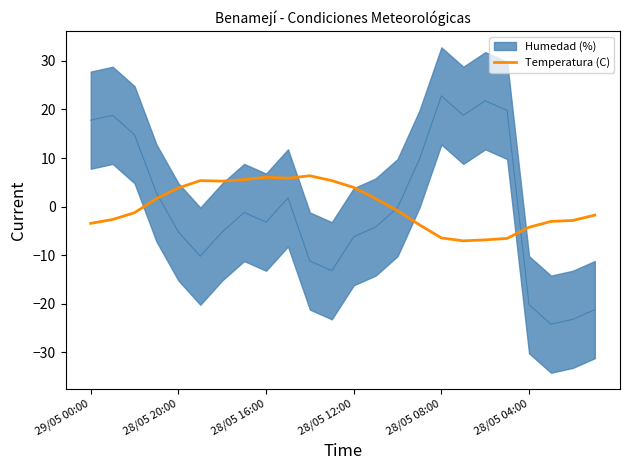

The Temperatura (C) series shows 3.8 at 28/05 20:00. True or false?

True